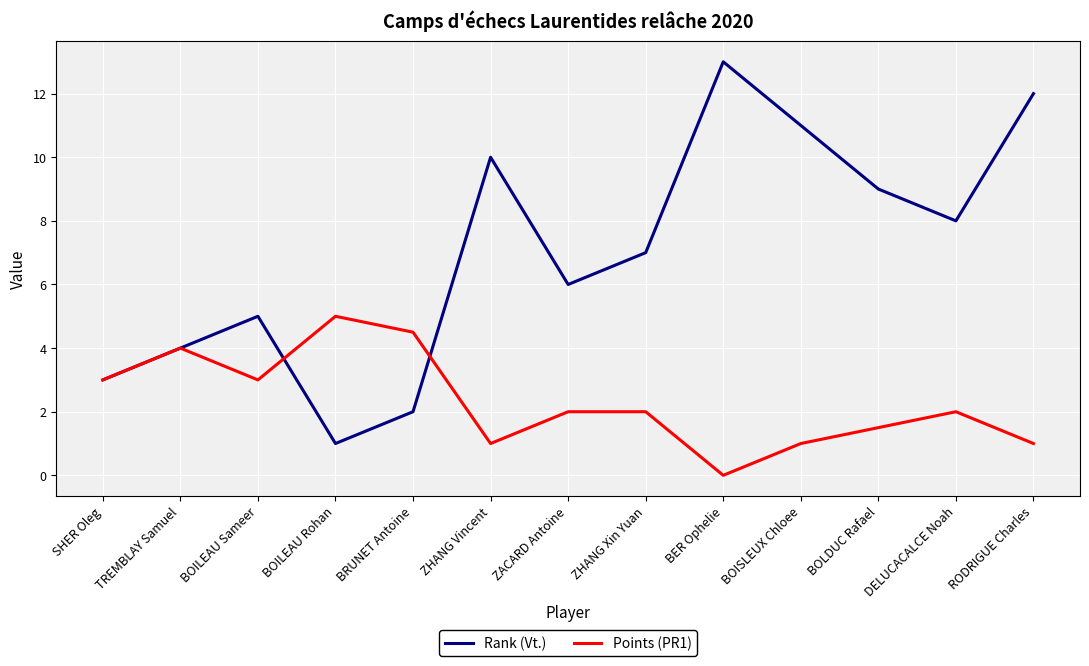

Does the chart display data point markers on the line(s)?

No